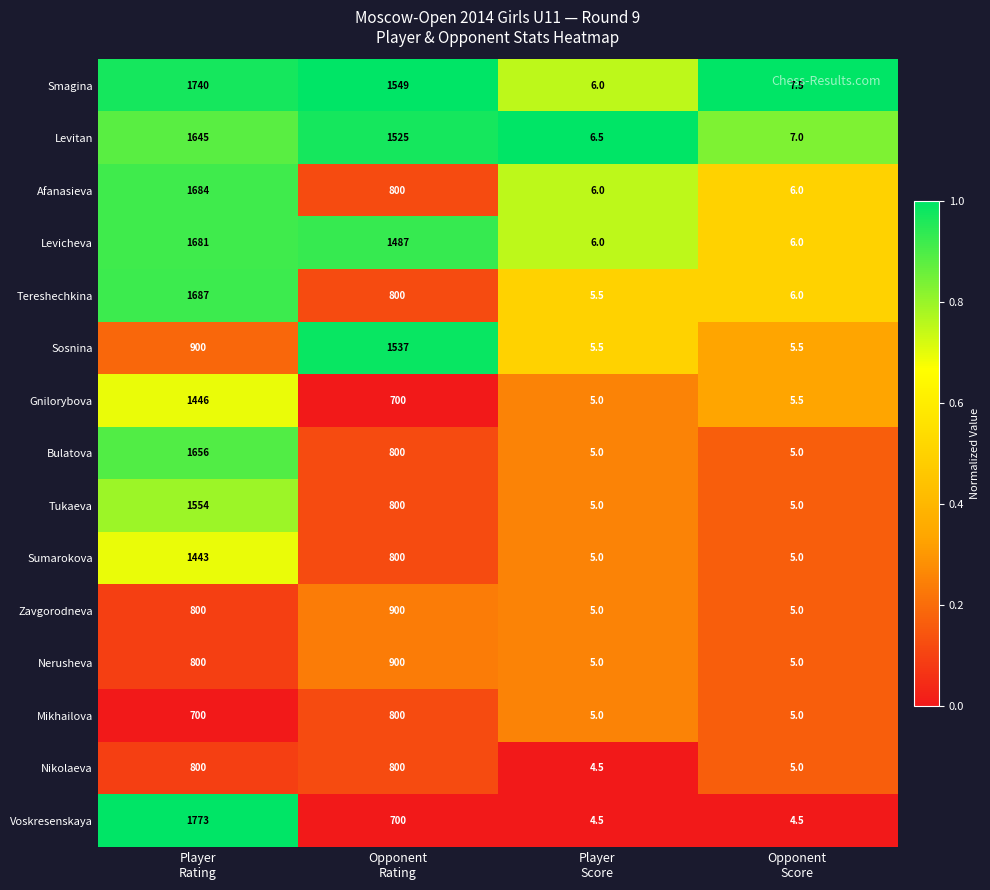

What is the sum of all Gnilorybova values?

2156.5